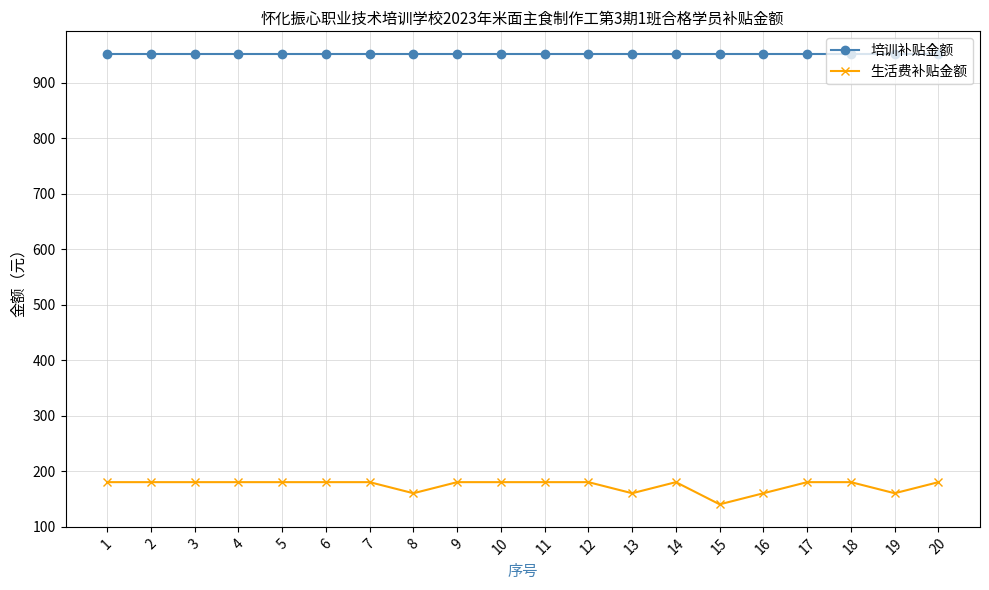

Is the value of 生活费补贴金额 at 15 greater than the value of 培训补贴金额 at 10?

No